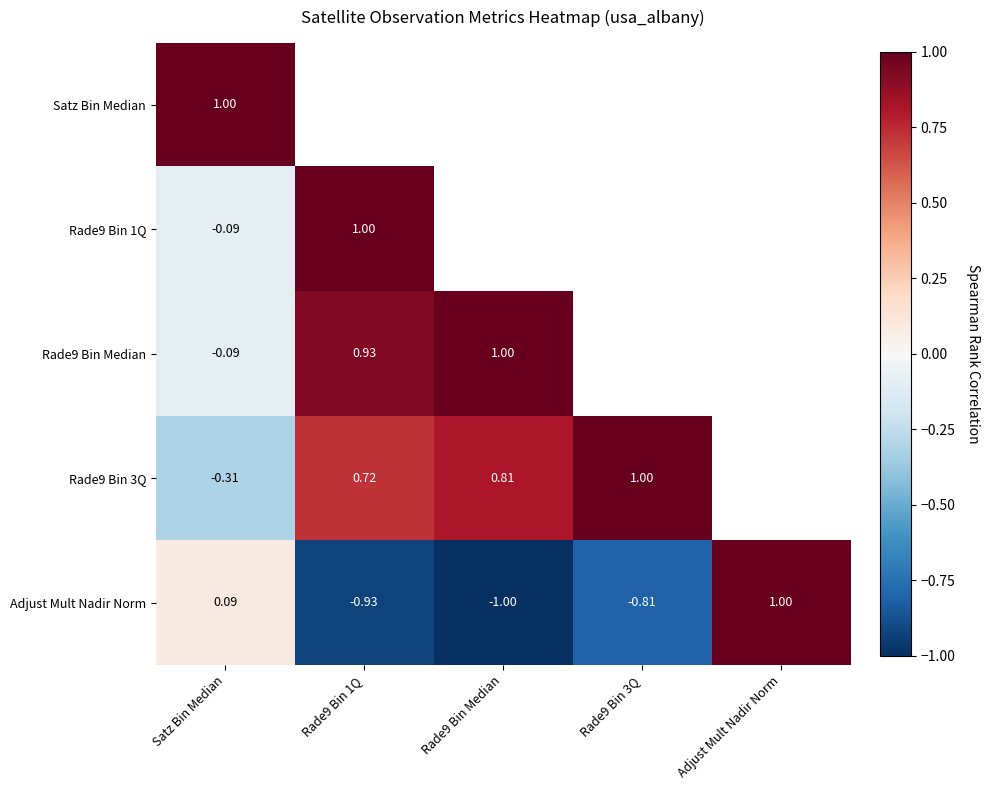

Rank the categories by Rade9 Bin 3Q value from highest to lowest.

Rade9 Bin 3Q, Rade9 Bin Median, Rade9 Bin 1Q, Satz Bin Median, Adjust Mult Nadir Norm